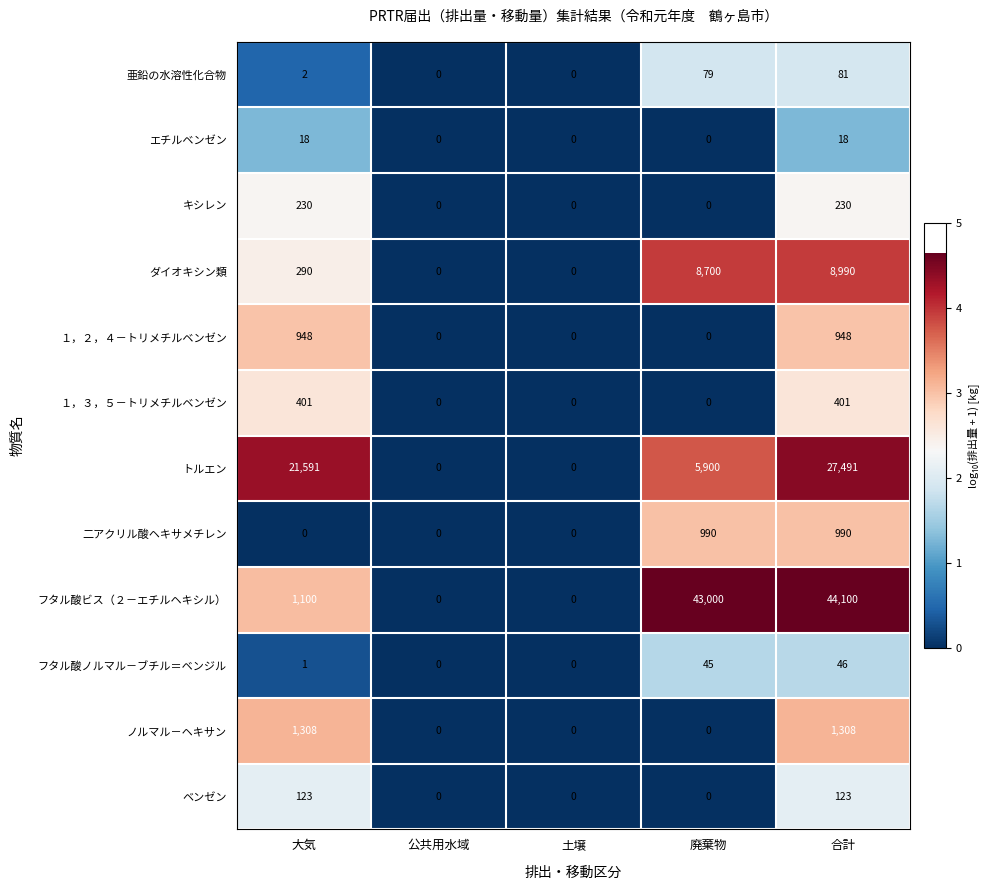

Which series has the largest range (max minus min)?

フタル酸ビス（２－エチルヘキシル）